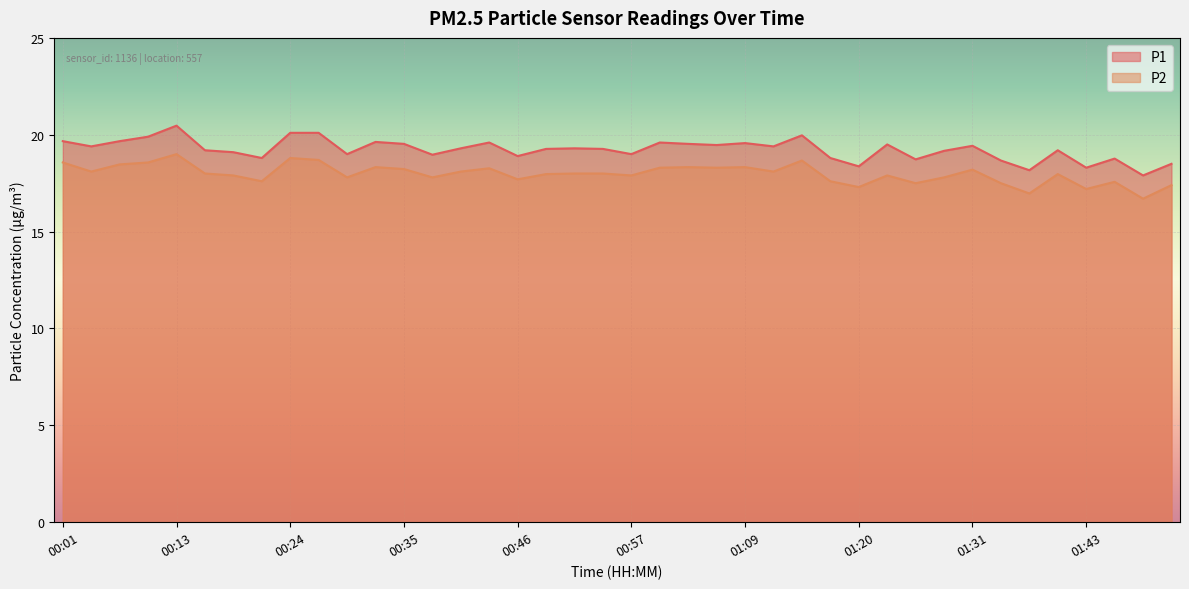

At which category does P1 reach its first local peak?

00:13